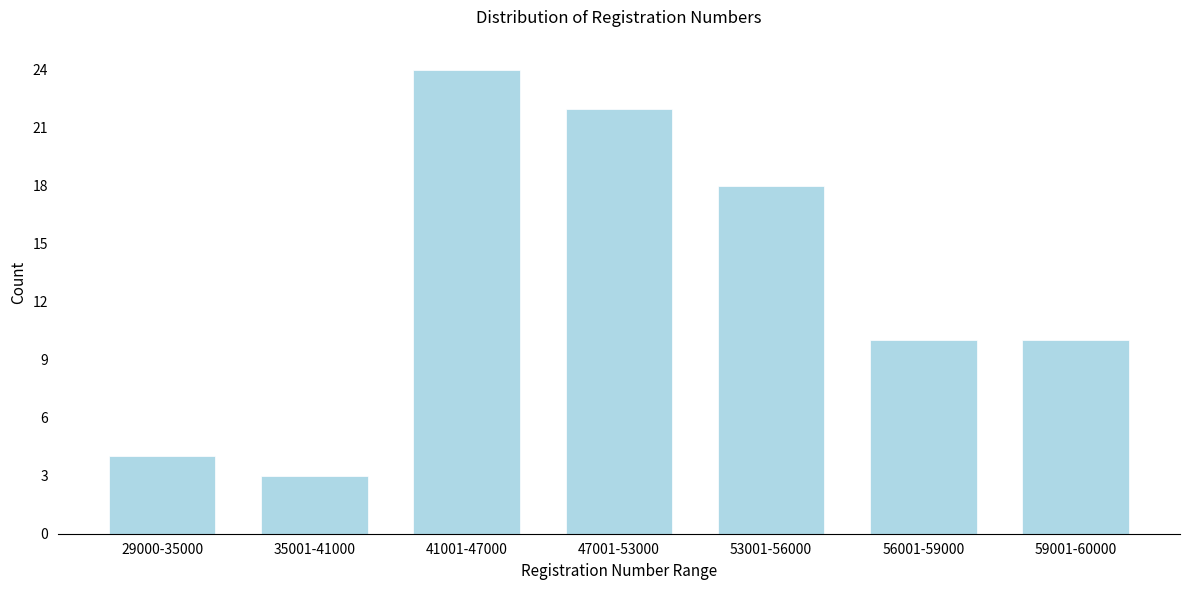

Reading left to right, list all the values displayed in this chart.

29000-35000=4	35001-41000=3	41001-47000=24	47001-53000=22	53001-56000=18	56001-59000=10	59001-60000=10